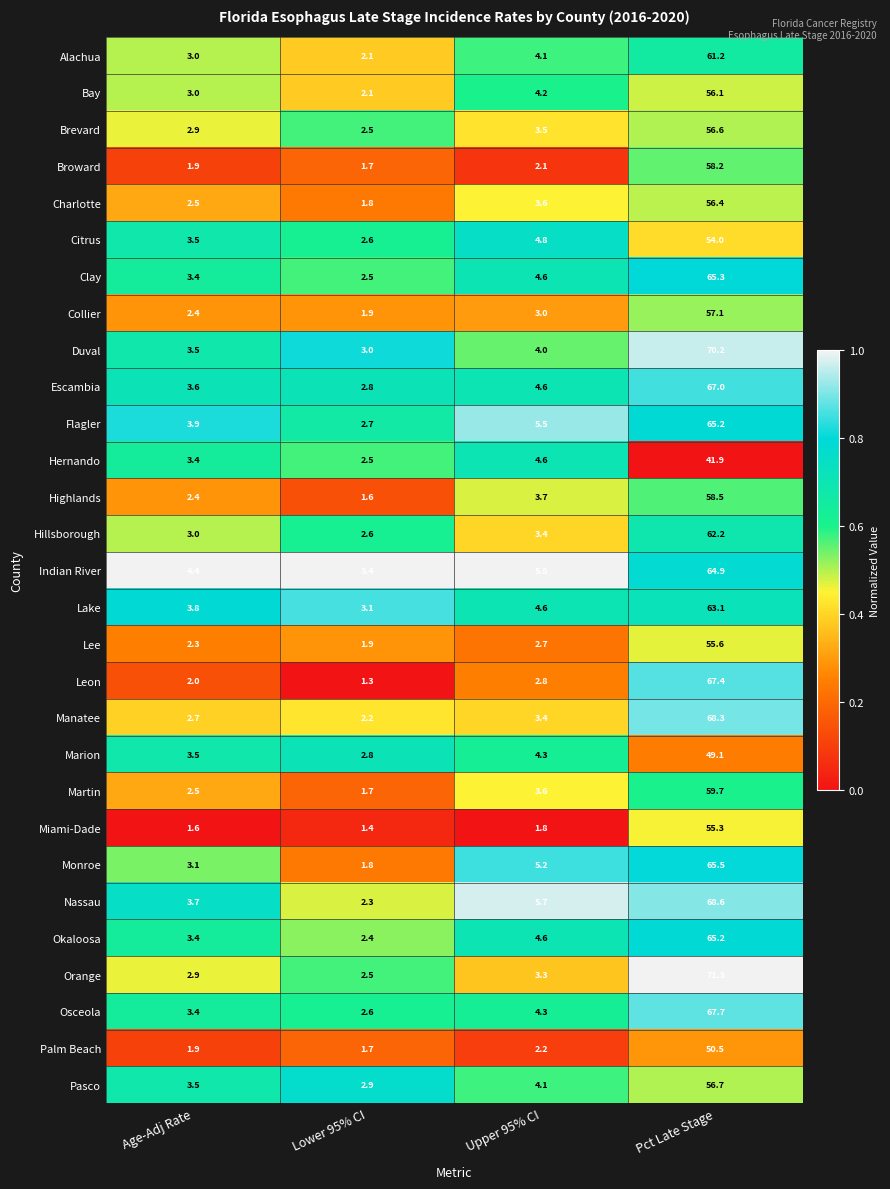

True or false: Hernando has a value of 3.4 at Age-Adj Rate.

True